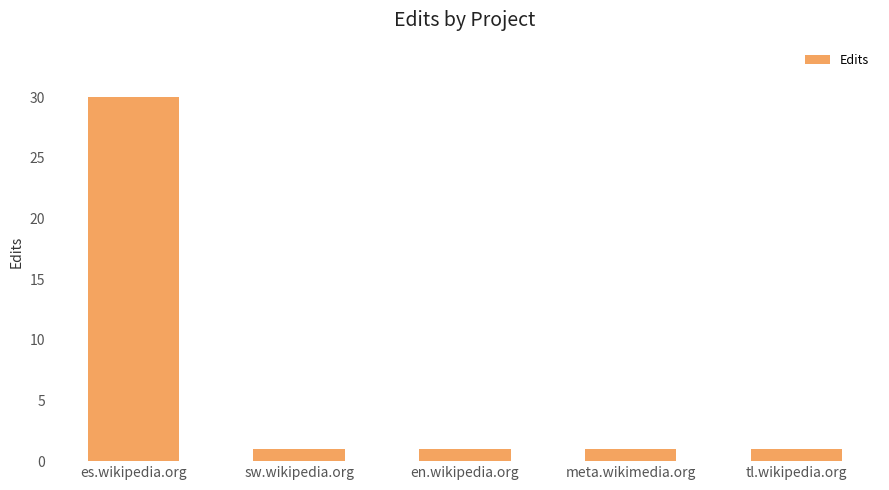

The value at meta.wikimedia.org is 1. True or false?

True